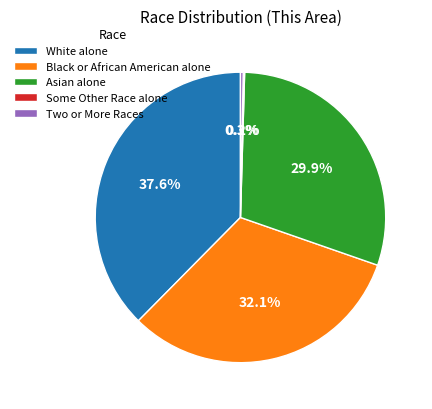

Approximately how many times larger is the value at Asian alone compared to White alone?

0.8